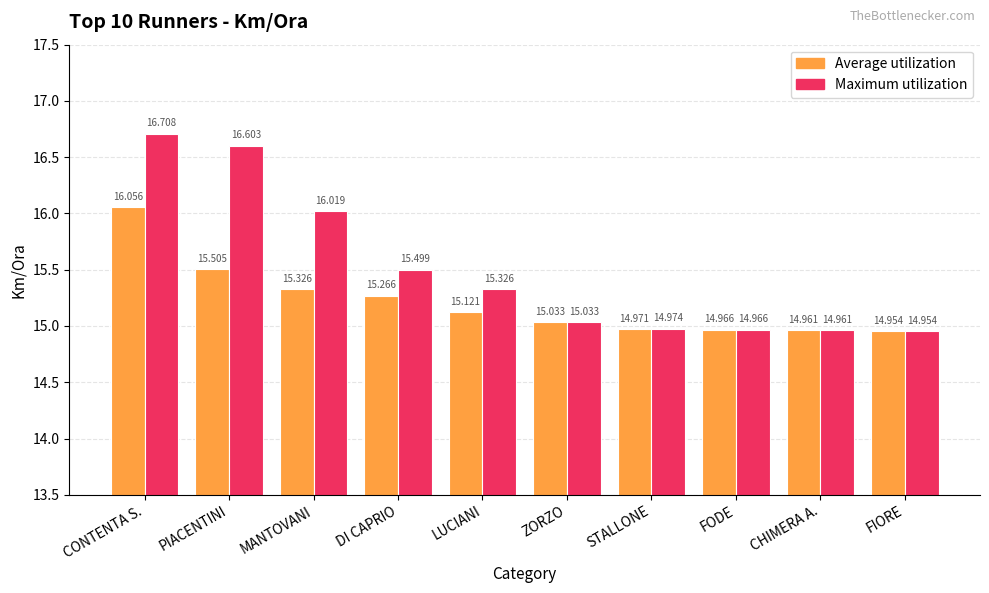

Is the value of Average utilization at MANTOVANI greater than the value of Maximum utilization at PIACENTINI?

No